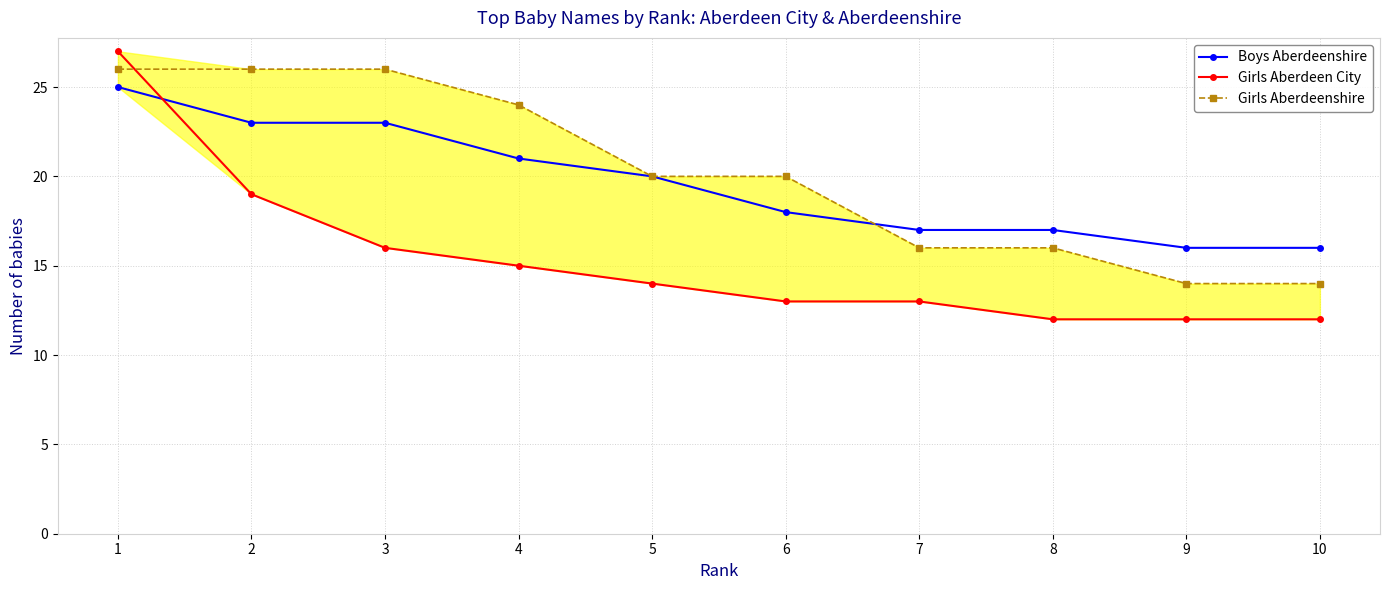

The Boys Aberdeenshire series shows 17 at 7. True or false?

True